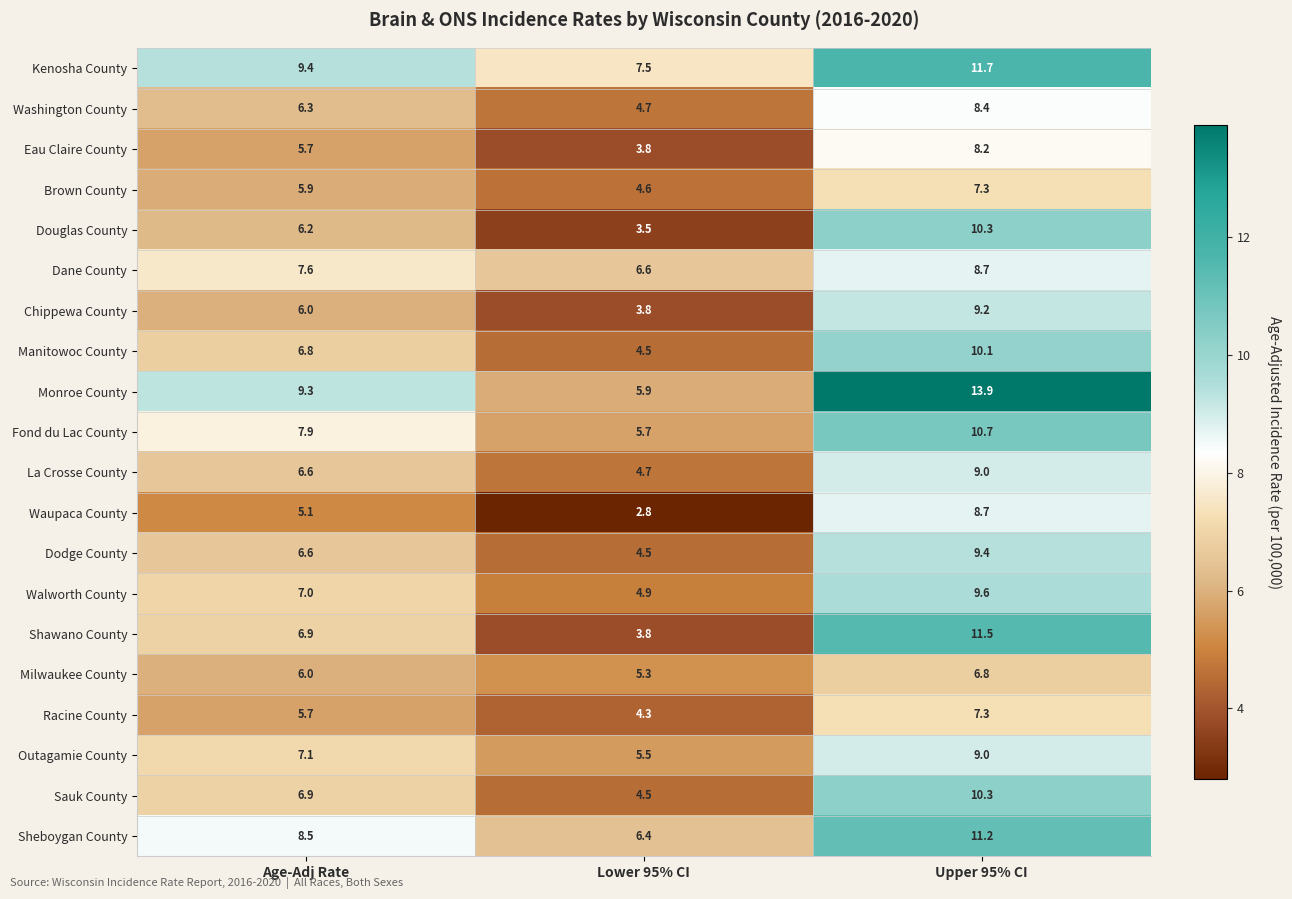

What is the difference between the highest and lowest values at Lower 95% CI?

4.7